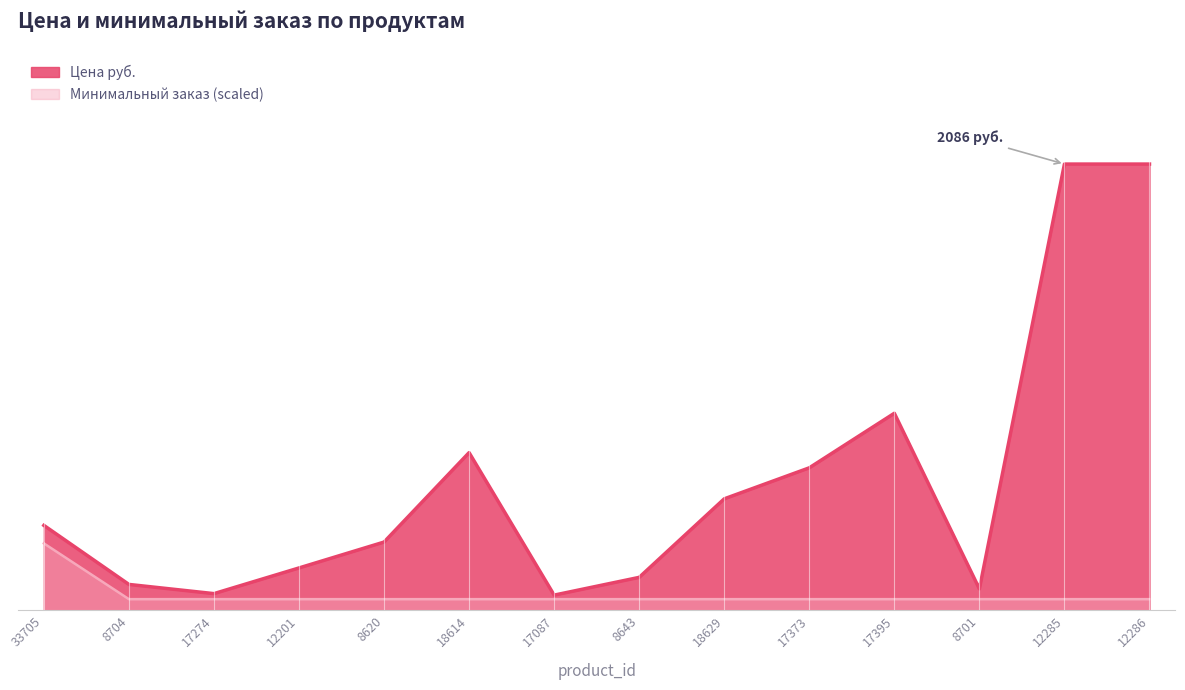

What is the highest value of the Минимальный заказ series?

312.9